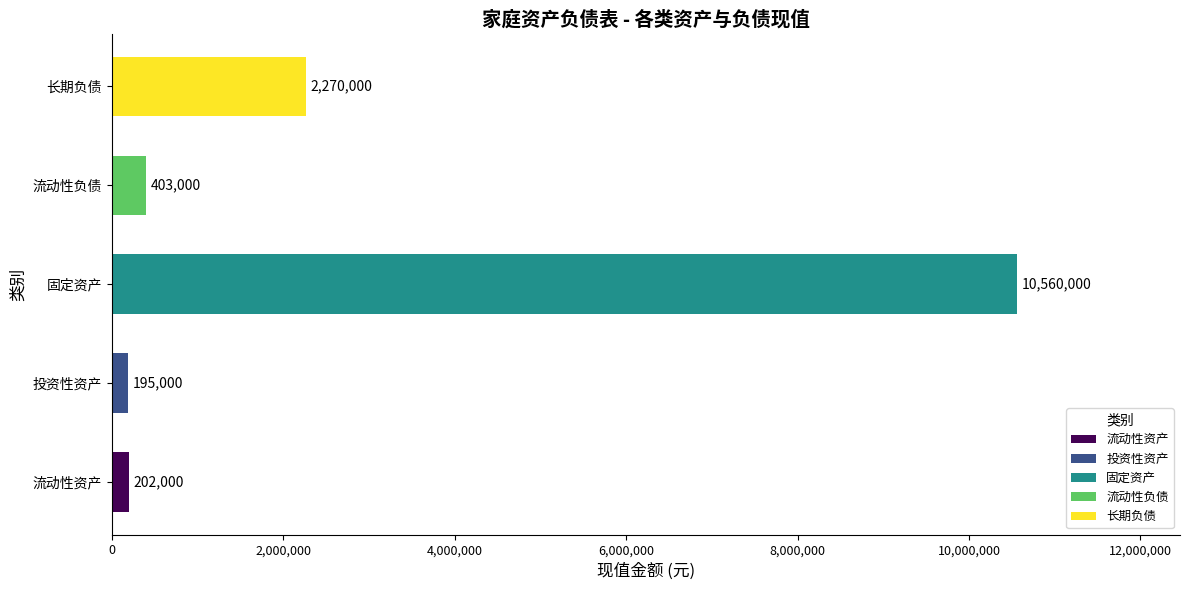

Read the value at 固定资产, to the nearest 100.

10560000